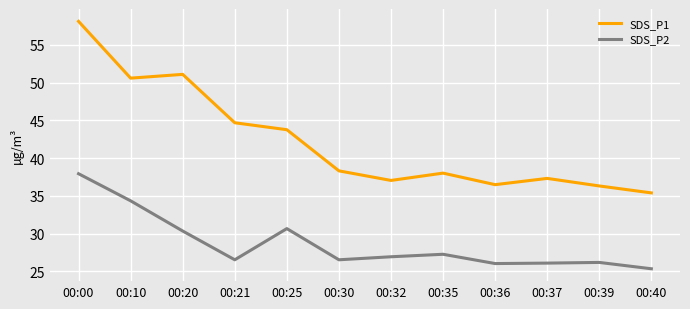

Which series has the widest spread of values?

SDS_P1